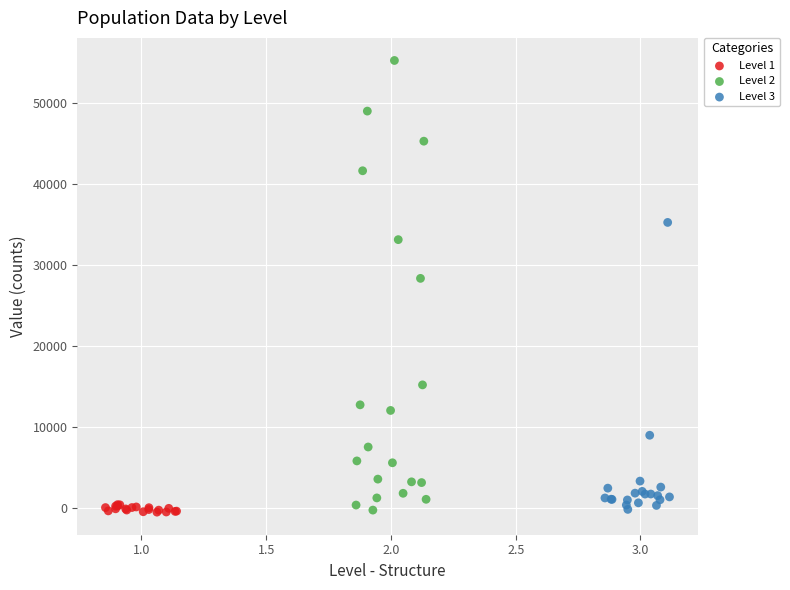

Which series contains the highest Y value?

Level 2